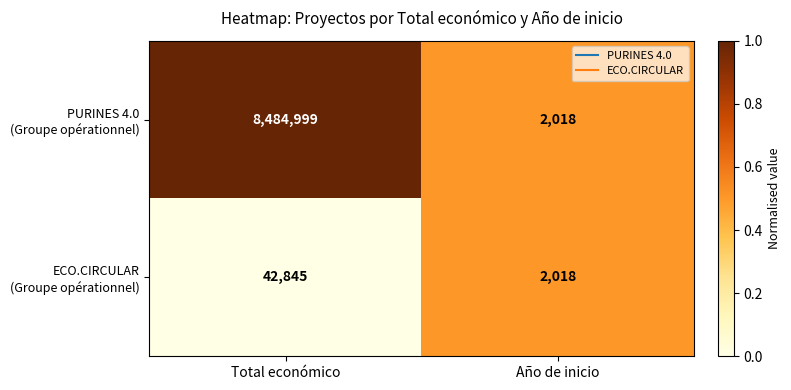

What is the total value across all series at Año de inicio?

4036